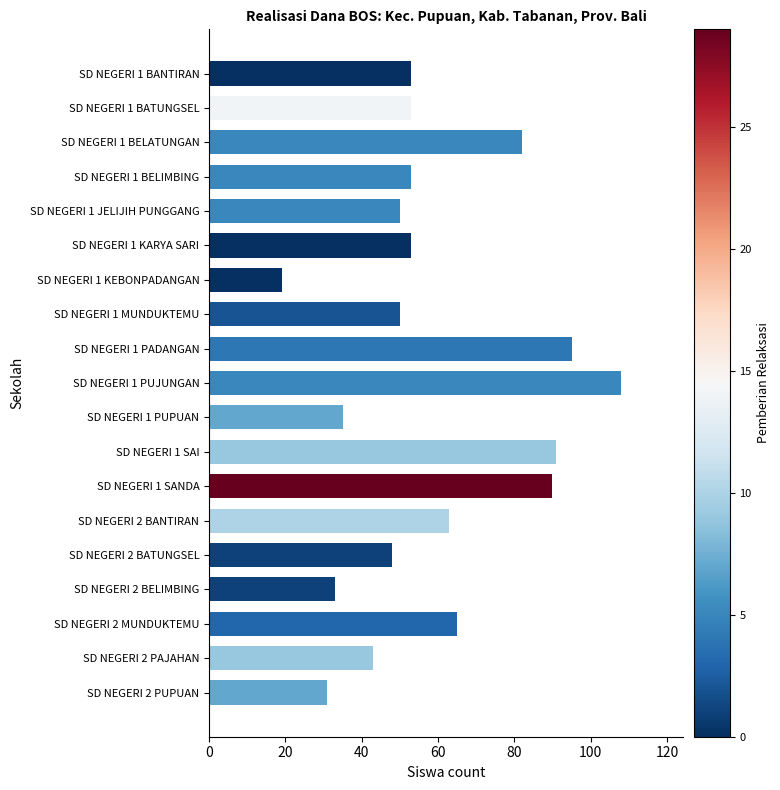

Which label corresponds to the largest value in the chart?

SD NEGERI 1 PUJUNGAN